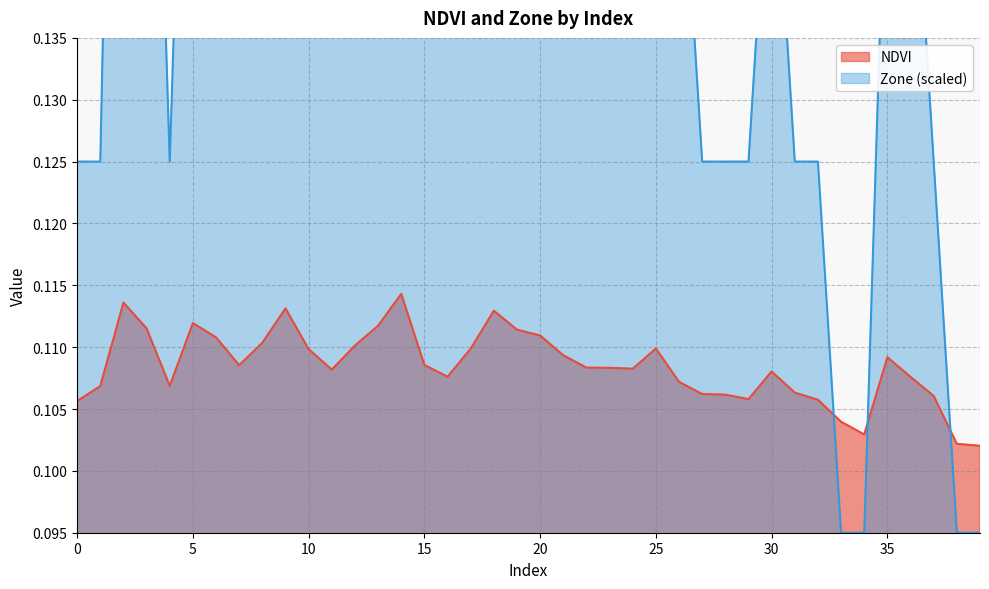

What is the sum of all NDVI values?

4.3